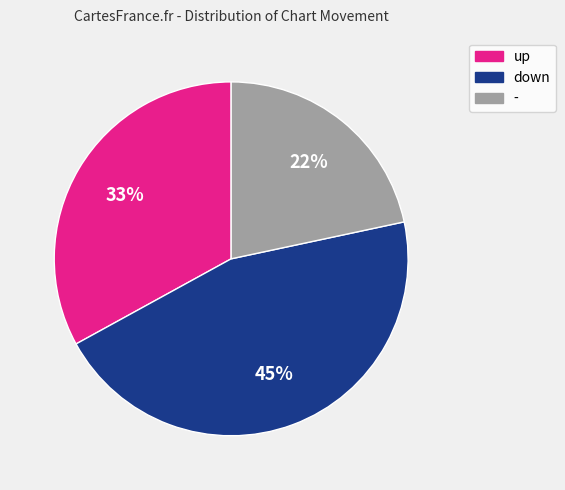

To the nearest percent, what percentage of the pie is -?

22%